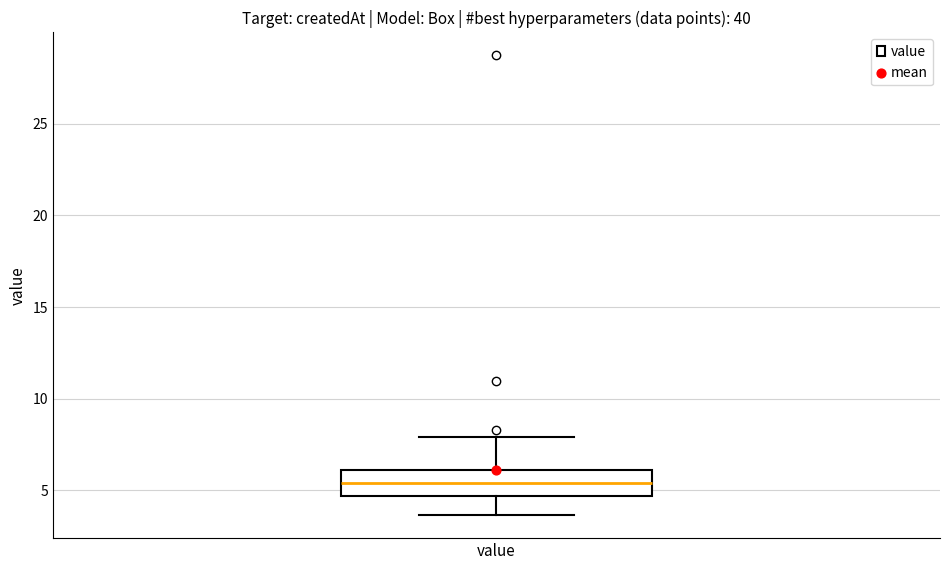

Read this box plot against the y-axis: the position of the median line, the range covered by the box, and the ends of both whiskers. The values are not printed on the chart, so give them approximately, as read against the axis.

median 5.5, box 4.5 to 6.0, whiskers 3.5 to 8.0